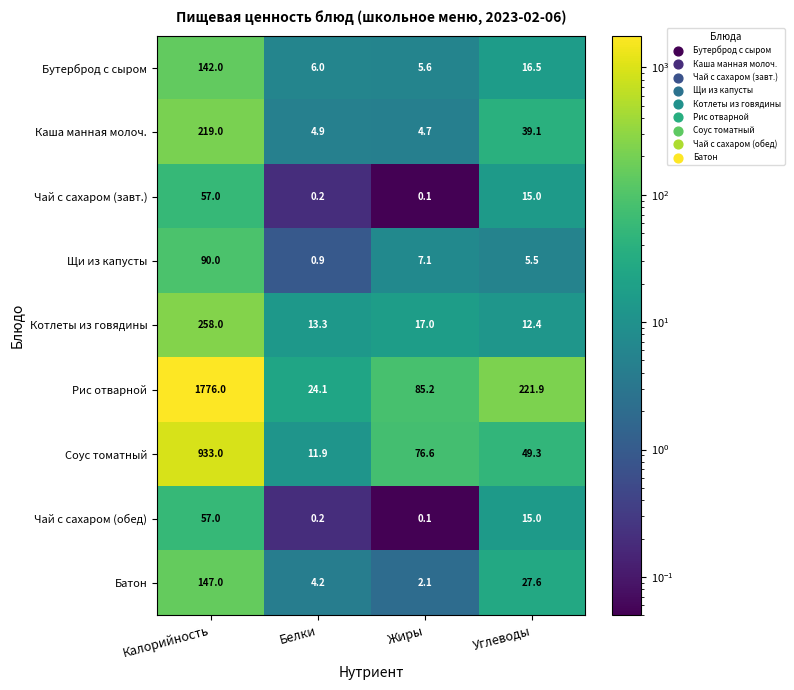

Which series has the widest spread of values?

Рис отварной